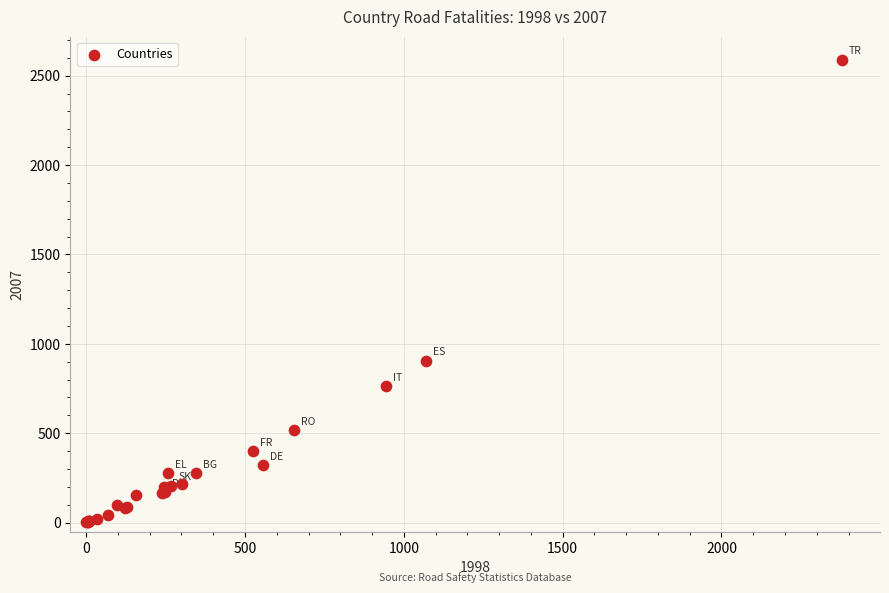

What Y value in the scatter plot is closest to 1295?

906